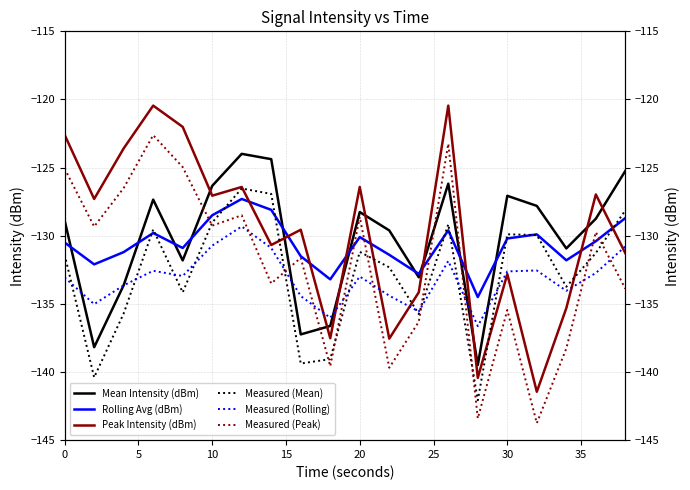

How many series are shown in this chart?

6